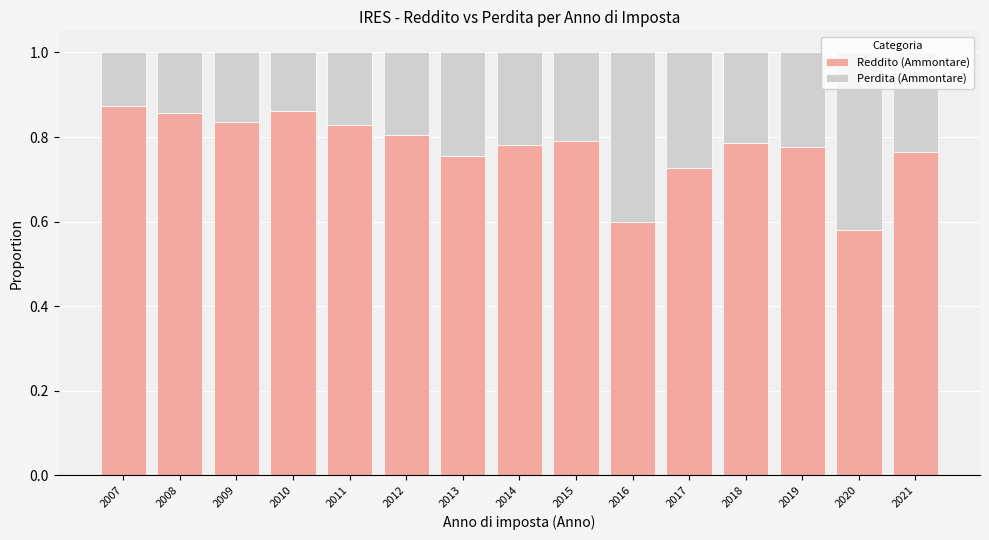

What is the total value across all series at 2015?

1.0